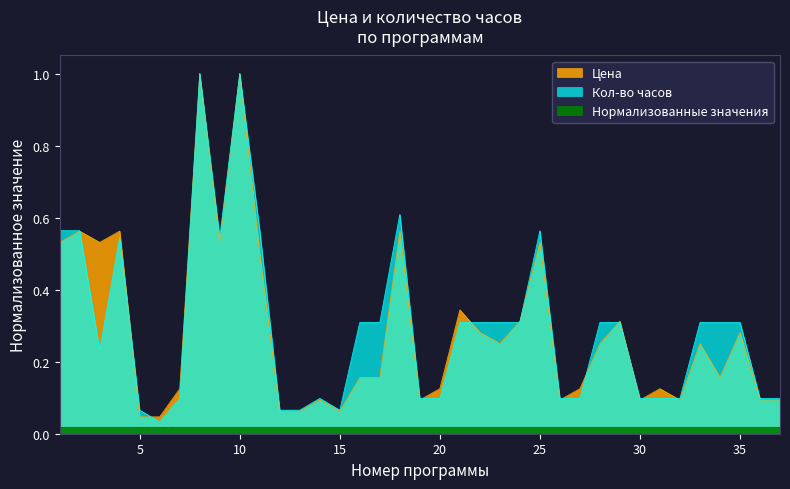

What is the average value of the Кол-во часов series?

0.3